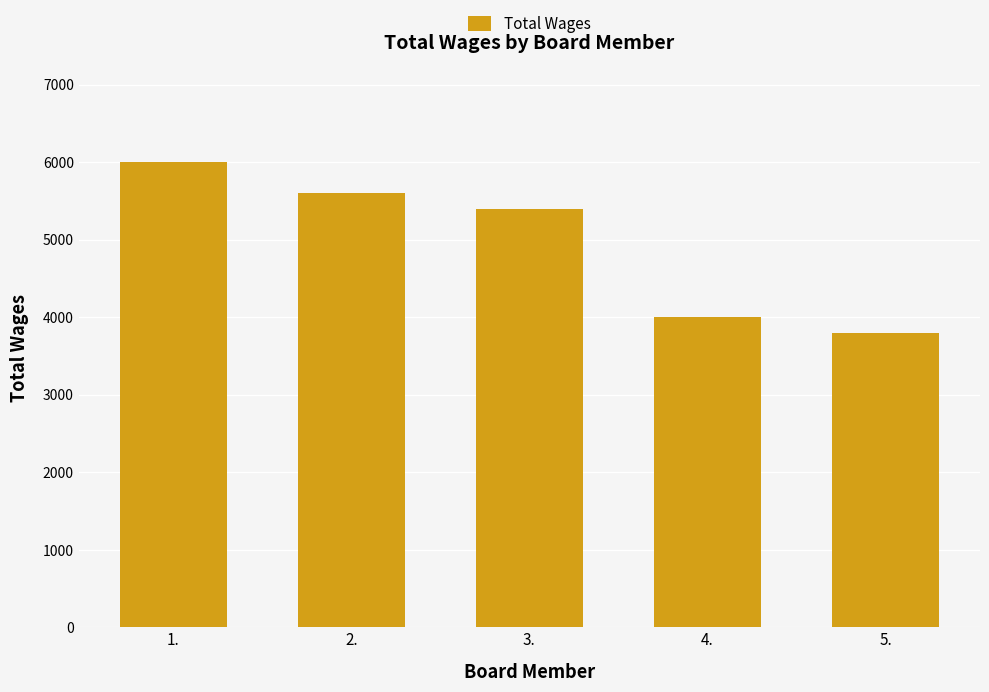

The value at 4. is 4000. True or false?

True